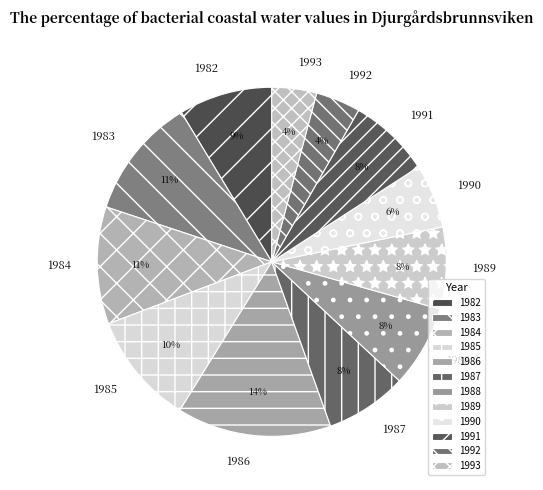

Is there a majority slice in this chart?

No